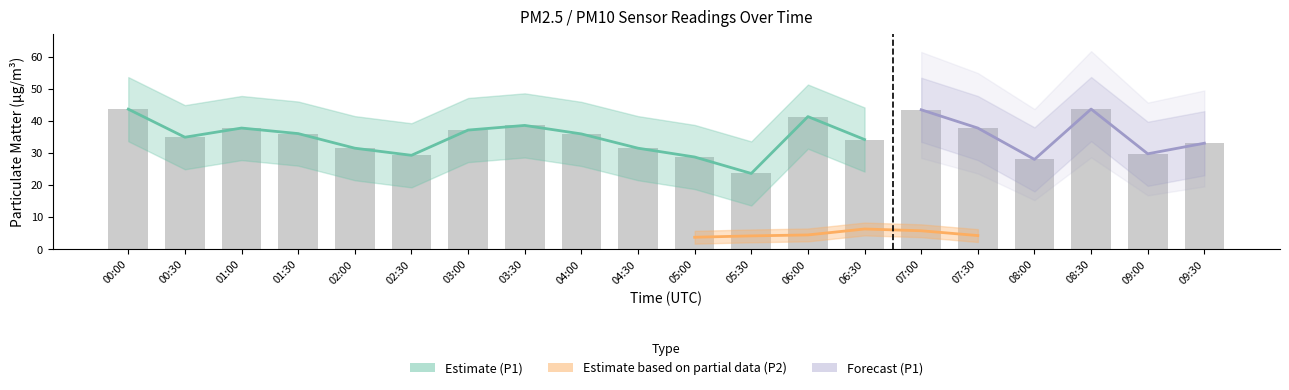

Is it true that the value at 06:00 is 74.2?

False